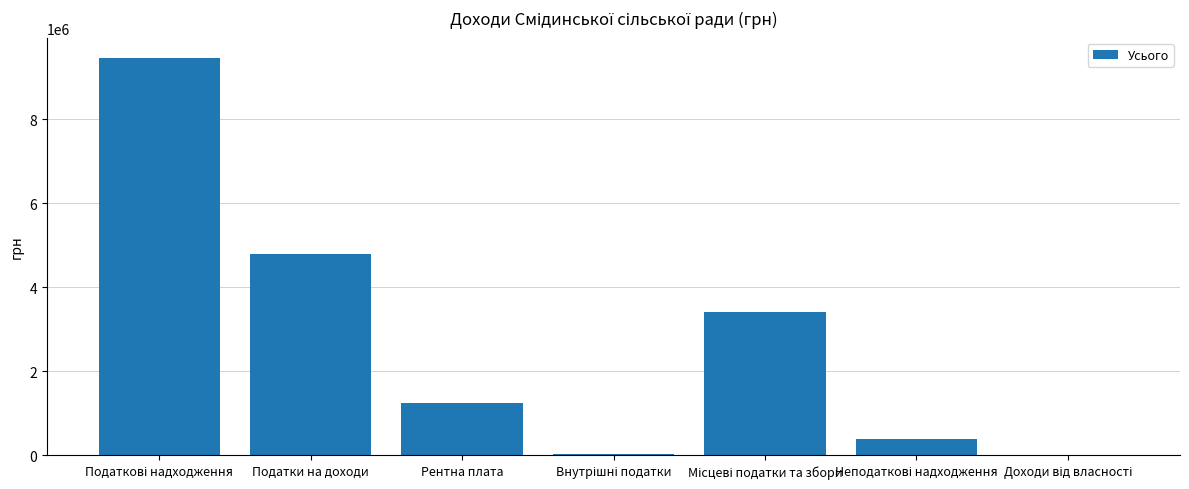

What is the sum of all values?

19319400